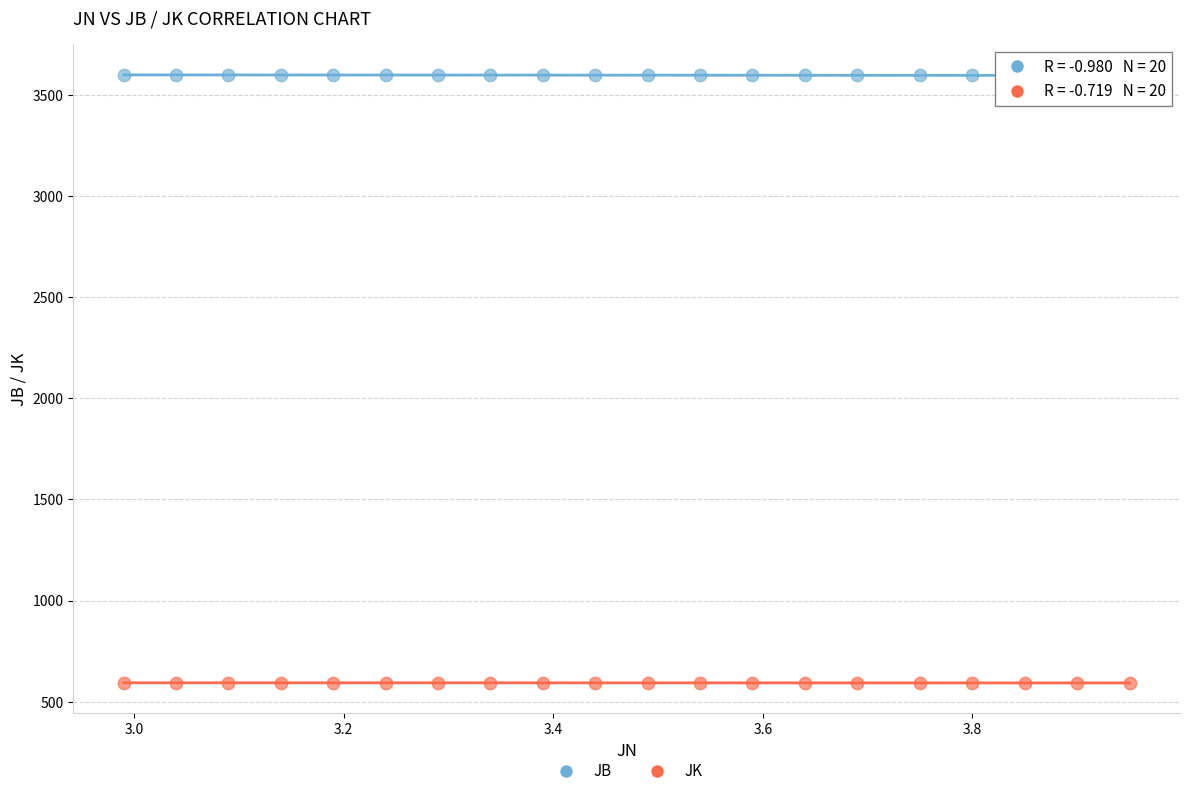

Which series reaches the minimum Y coordinate?

JK